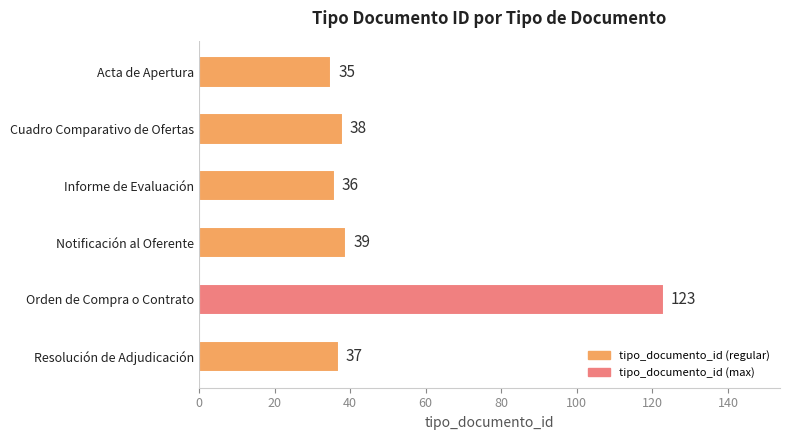

Rank the categories by value from lowest to highest.

Acta de Apertura, Informe de Evaluación, Resolución de Adjudicación, Cuadro Comparativo de Ofertas, Notificación al Oferente, Orden de Compra o Contrato